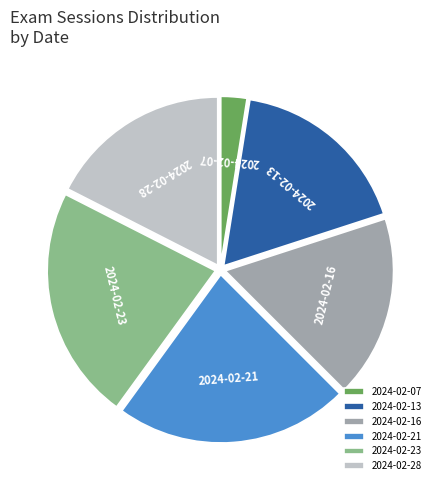

Does 2024-02-13 account for over 50% of the chart?

No